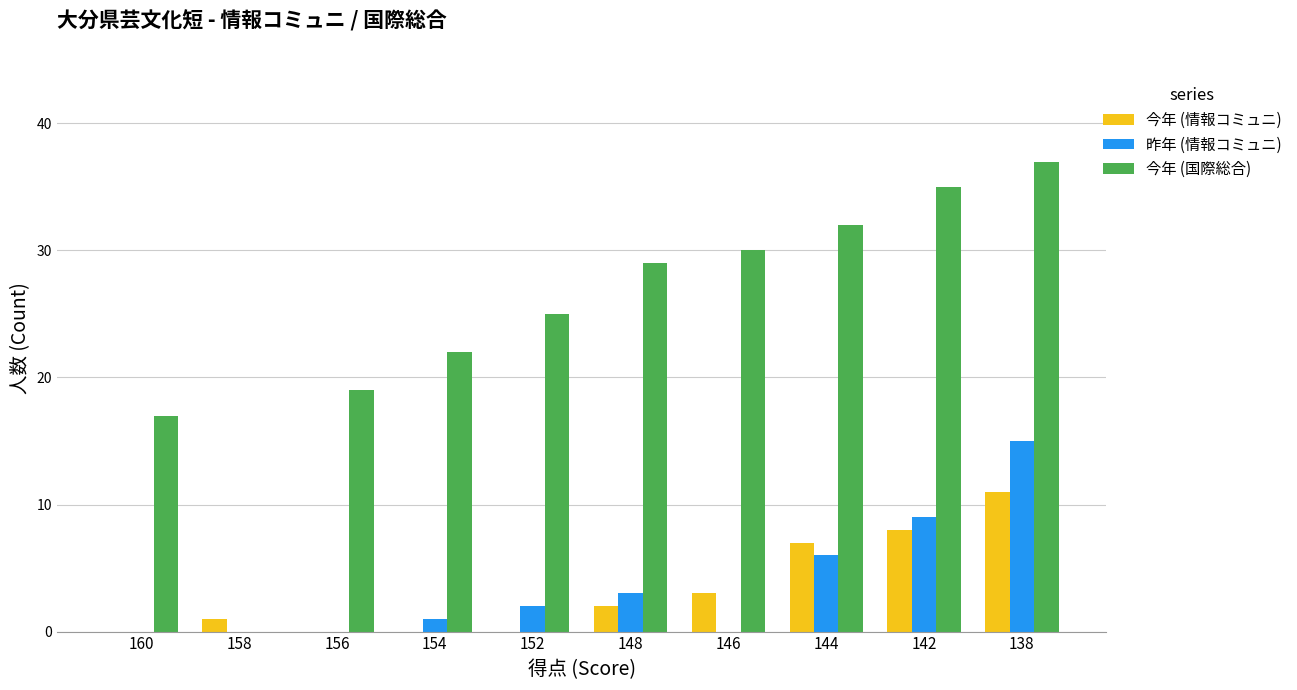

How many data points does each series have?

10